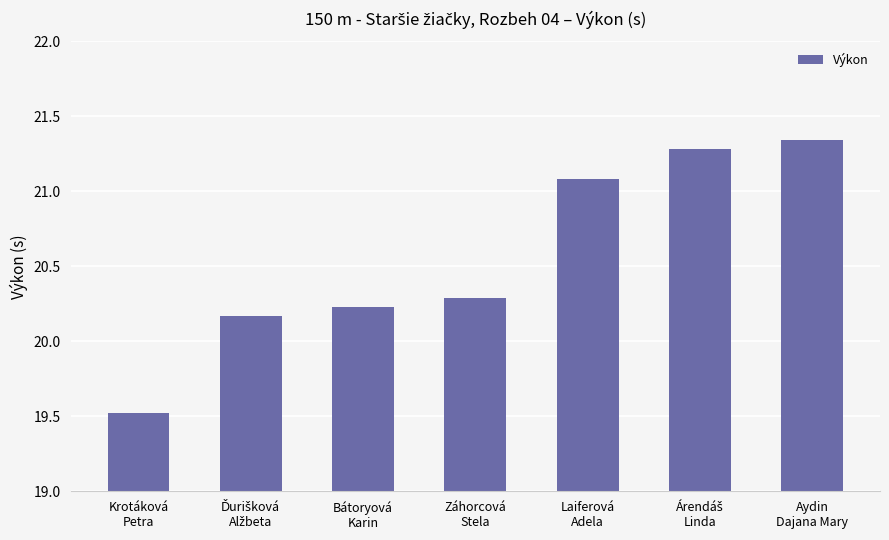

What is the average value?

20.6